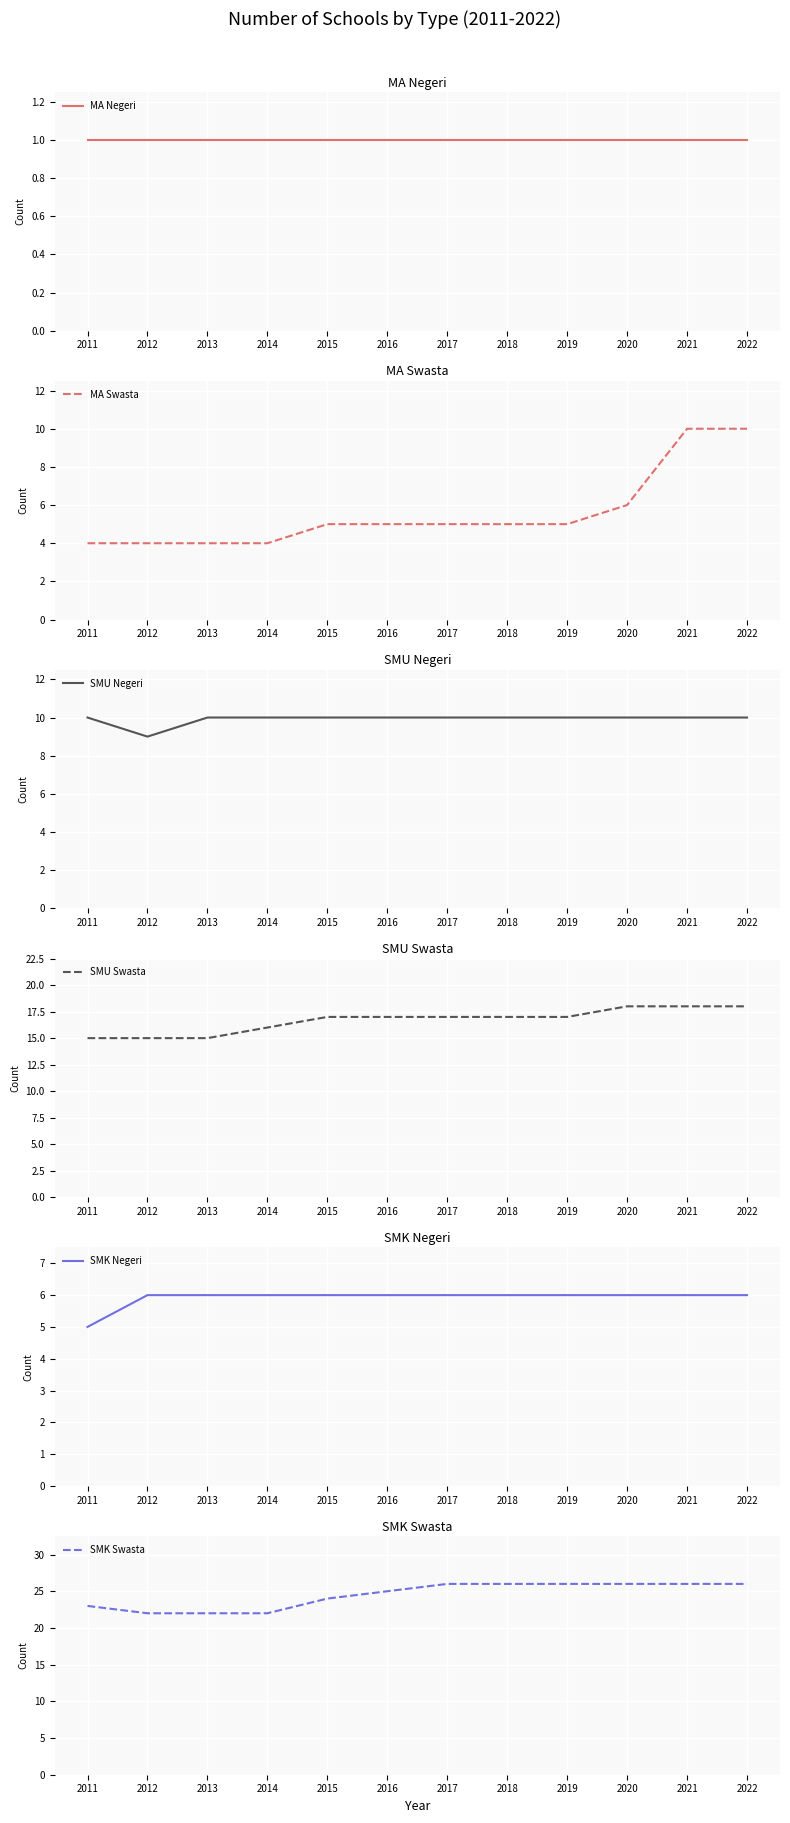

Is the value of MA Swasta at 2012 greater than the value of SMK Negeri at 2012?

No